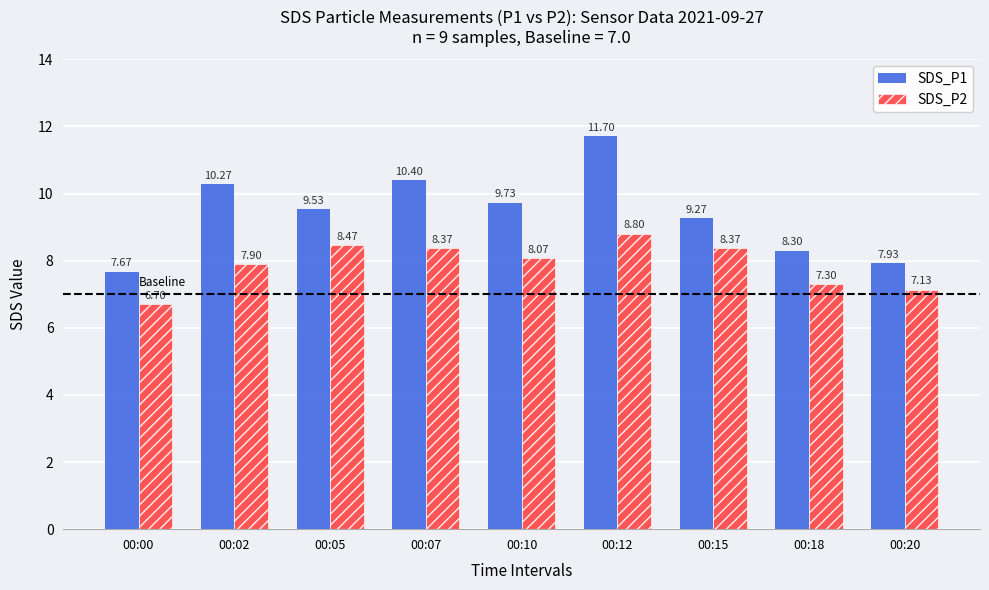

List the series in order of their peak value, highest first.

SDS_P1, SDS_P2